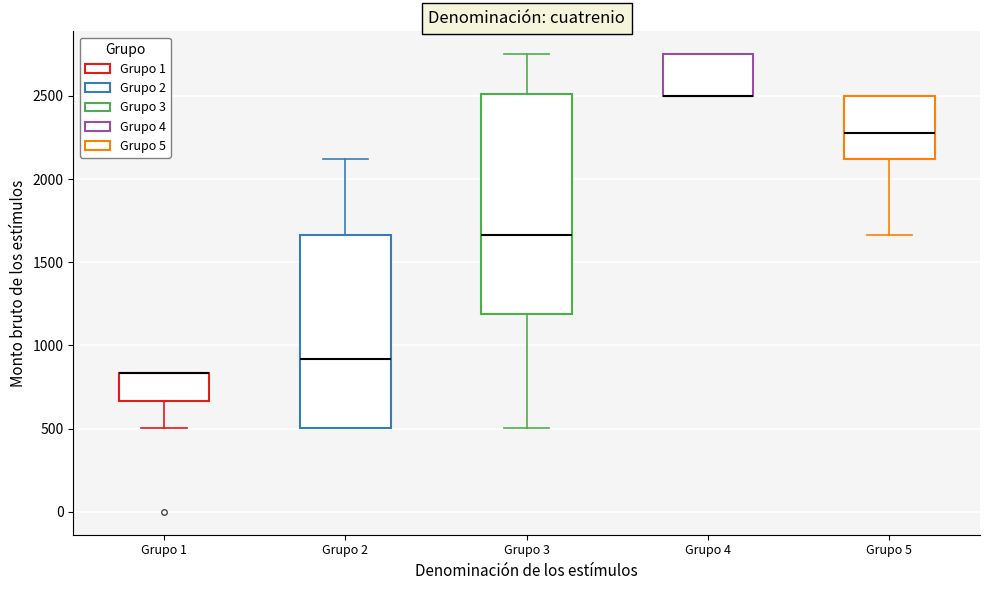

Reading left to right, transcribe this box plot: for each box, give where its median line is, the range the box spans, and where its two whiskers end, as read against the y-axis. The values are not printed on the chart, so give them approximately, as read against the axis.

Grupo 1: median 850 (drawn on the box's upper edge), box 650 to 850, whiskers 500 to 850
Grupo 2: median 900, box 500 to 1650, whiskers 500 to 2100
Grupo 3: median 1650, box 1200 to 2500, whiskers 500 to 2750
Grupo 4: median 2500 (drawn on the box's lower edge), box 2500 to 2750, whiskers 2500 to 2750
Grupo 5: median 2300, box 2100 to 2500, whiskers 1650 to 2500